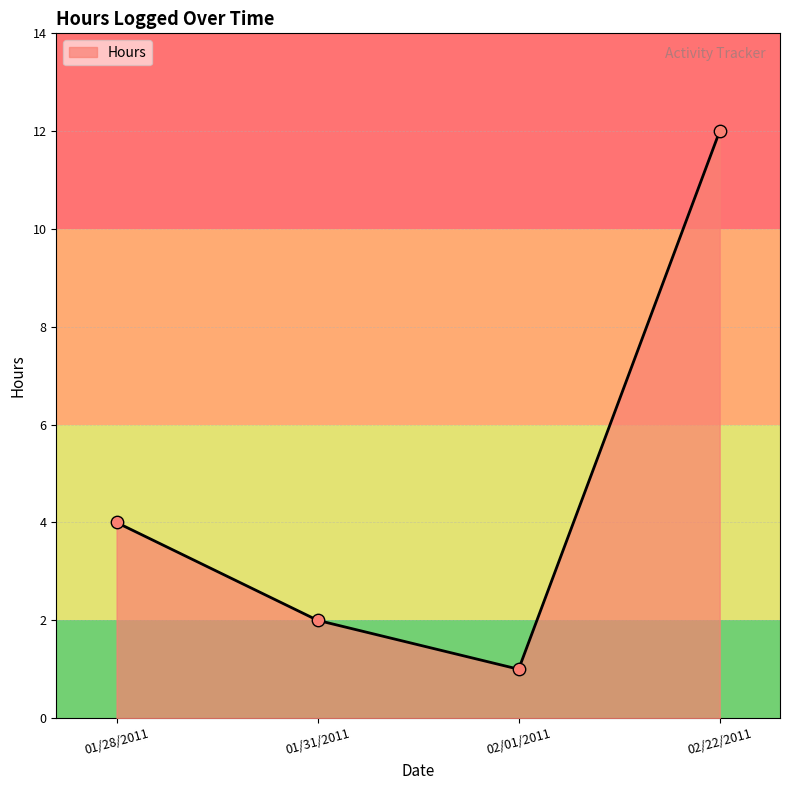

Between 02/01/2011 and 01/28/2011, which is larger?

01/28/2011